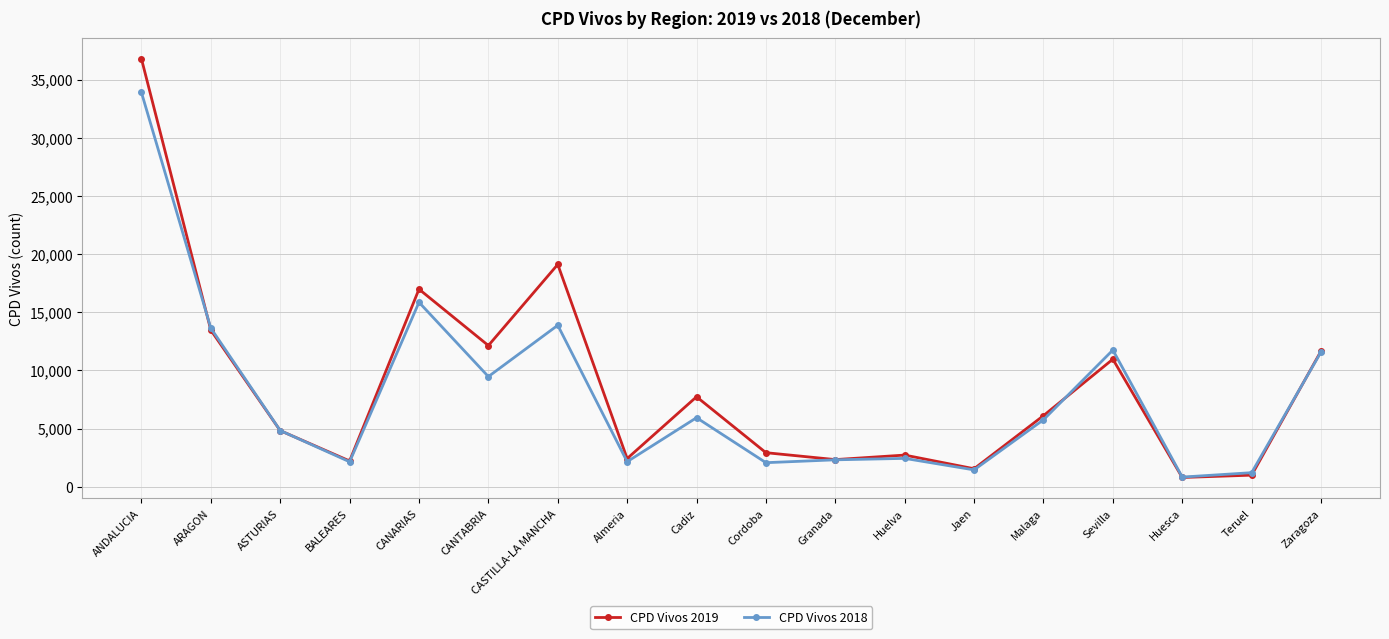

Rank the series by their maximum value, from highest to lowest.

CPD Vivos 2019, CPD Vivos 2018